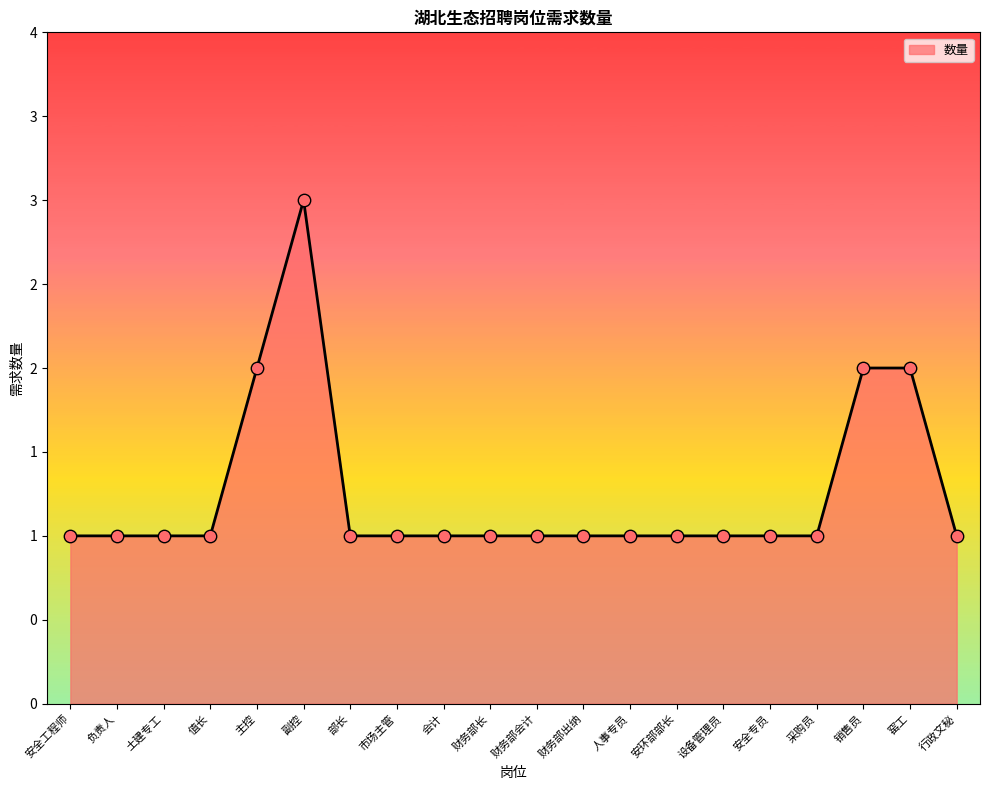

Which has a higher value, 财务部会计 or 人事专员?

财务部会计